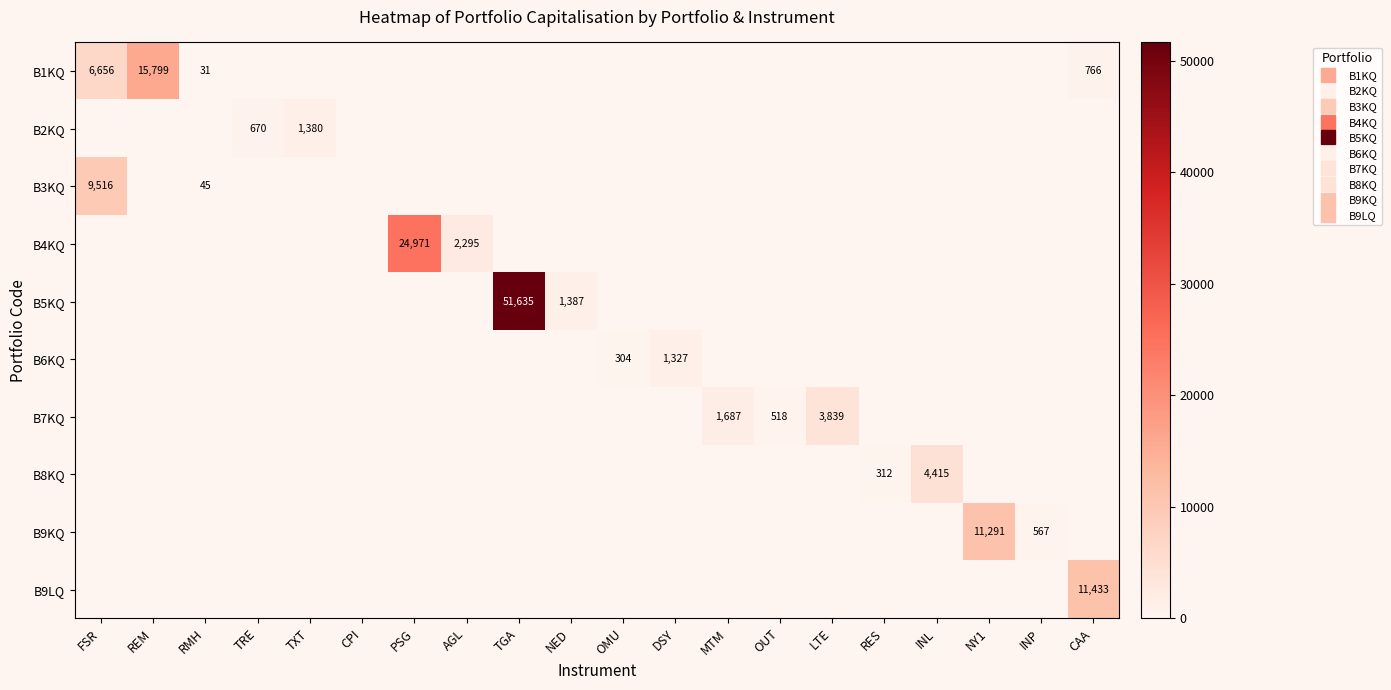

Which category has the highest value across all series?

TGA